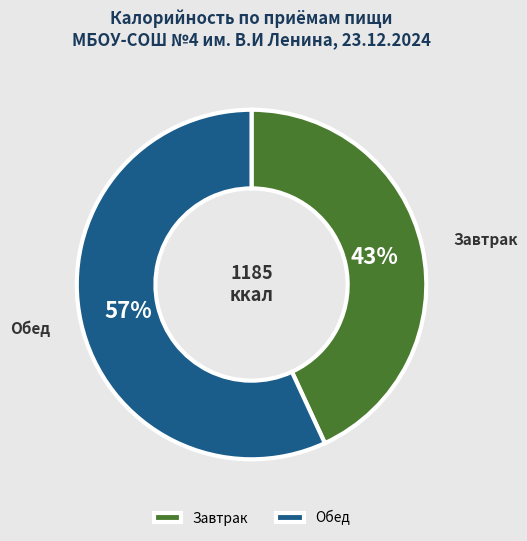

Is it true that Обед is 50% of the pie?

False